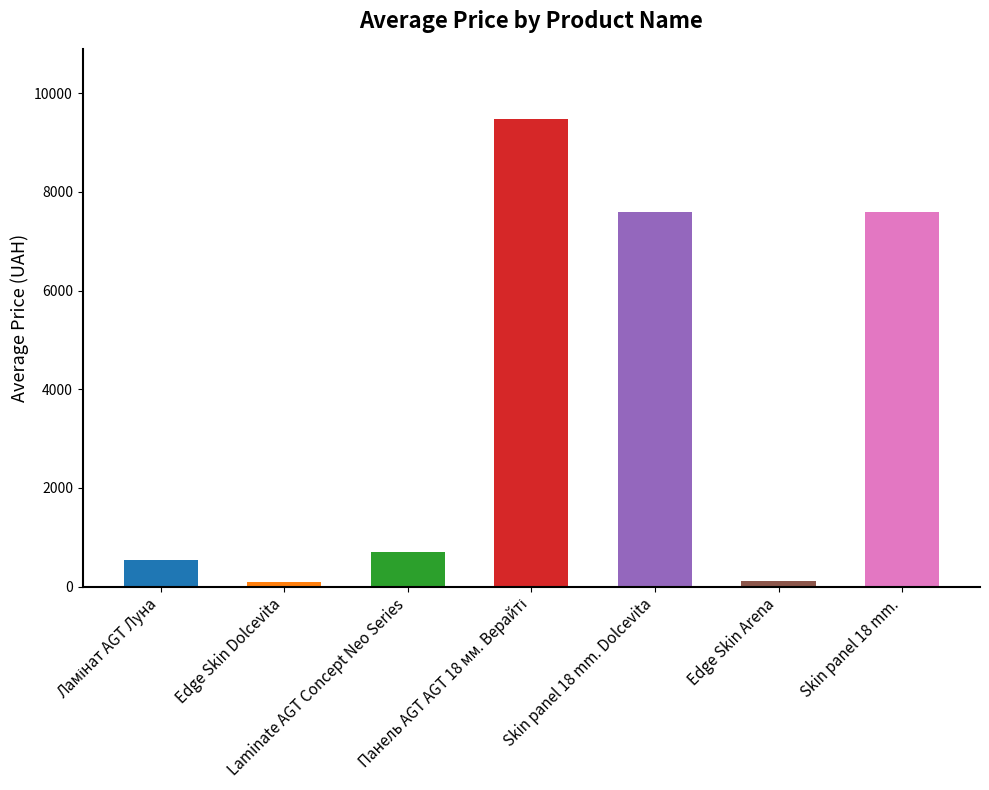

What is the label of the 5th bar from the right?

Laminate AGT Concept Neo Series